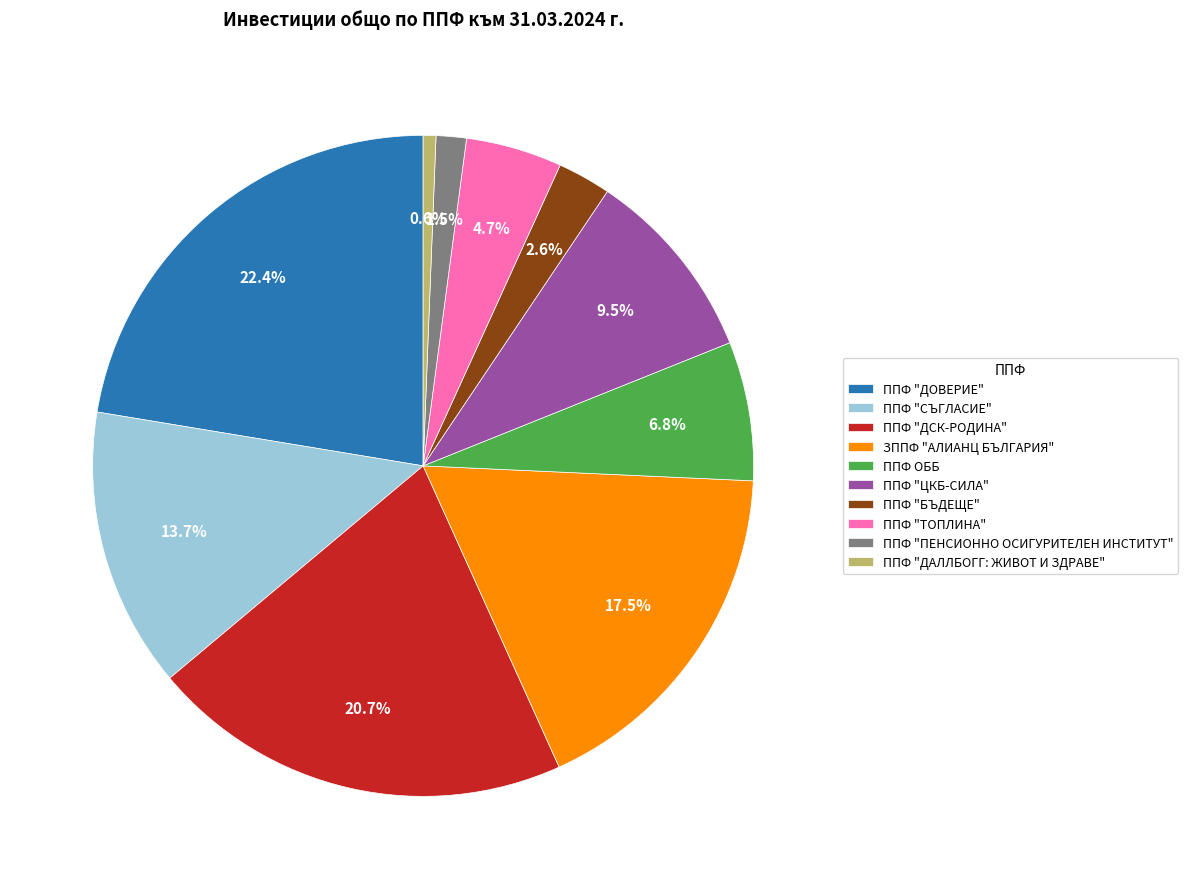

To the nearest percent, what is the average slice percentage?

10%